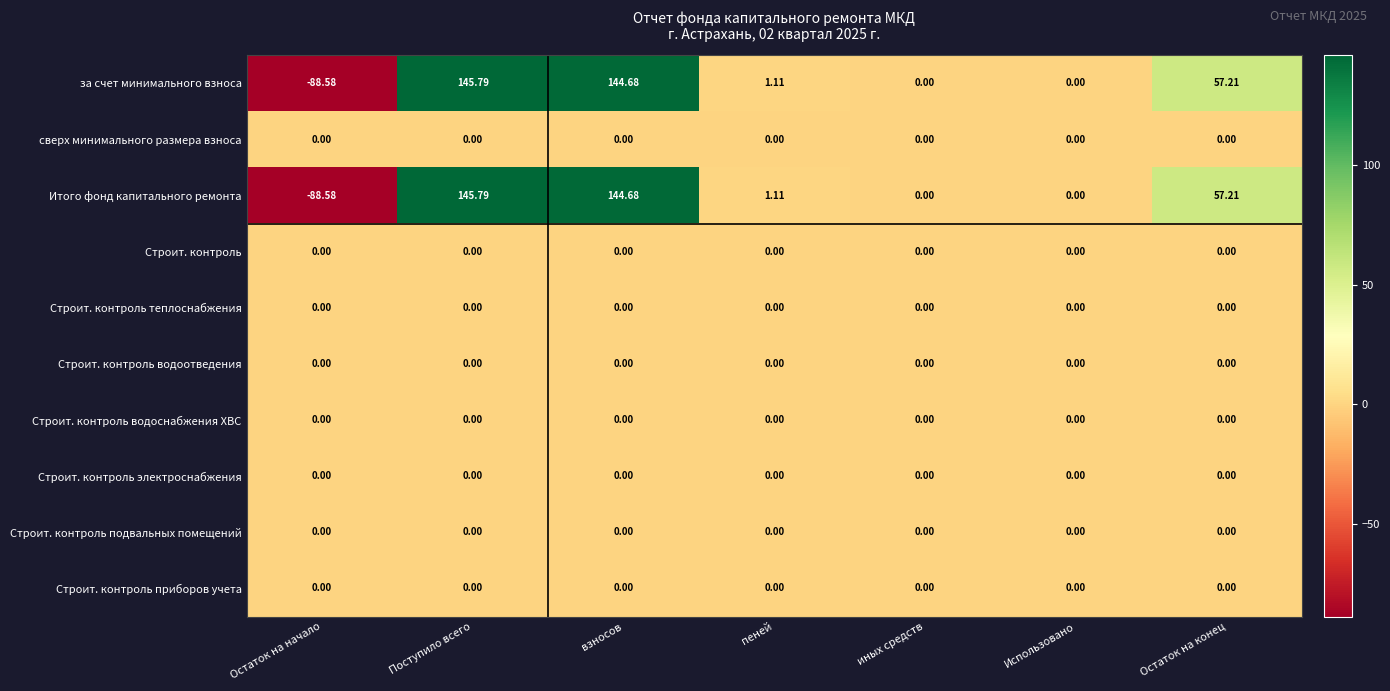

At which category does the chart reach its peak across all series?

Поступило всего